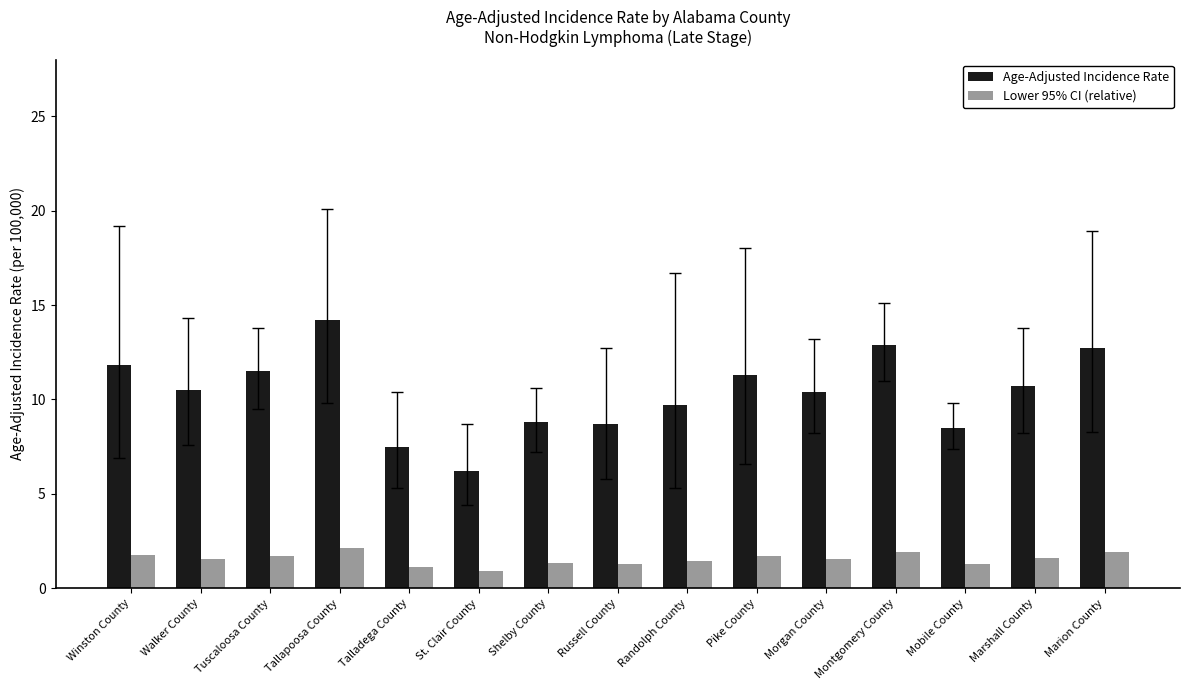

Rank the series by their average value, from highest to lowest.

Age-Adjusted Incidence Rate, Lower 95% CI (relative)